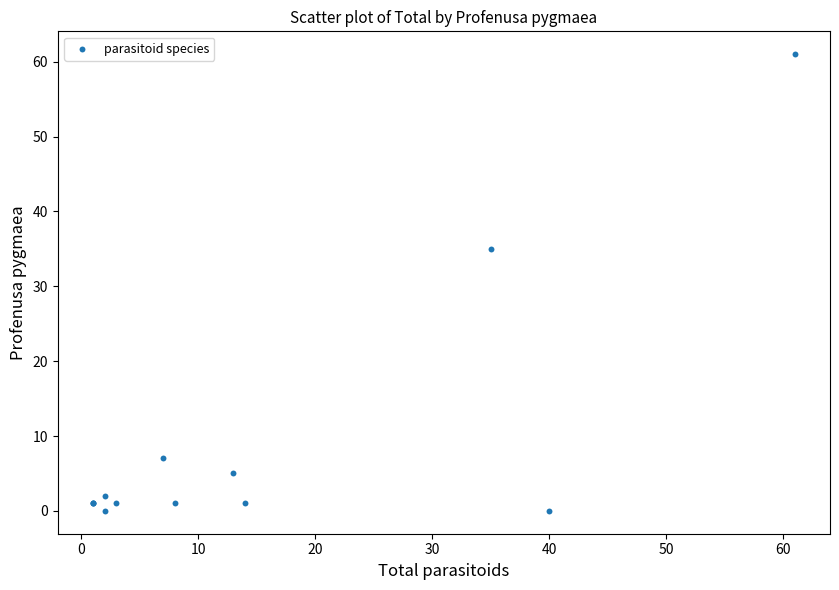

What Y value in the scatter plot is closest to 30?

35